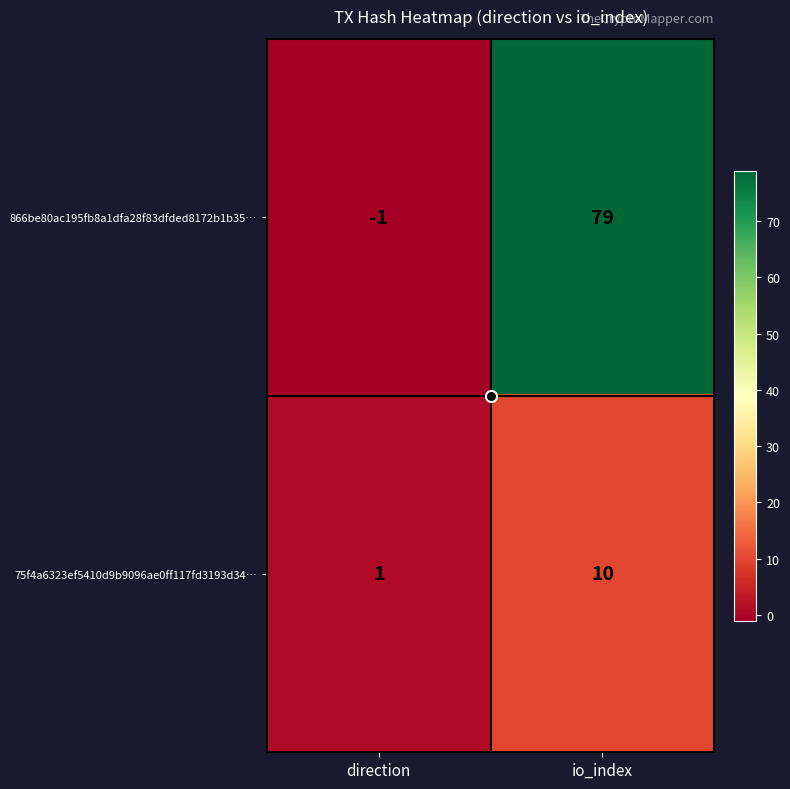

What is the sum of all 75f4a6323ef5410d9b9096ae0ff117fd3193d34… values?

11